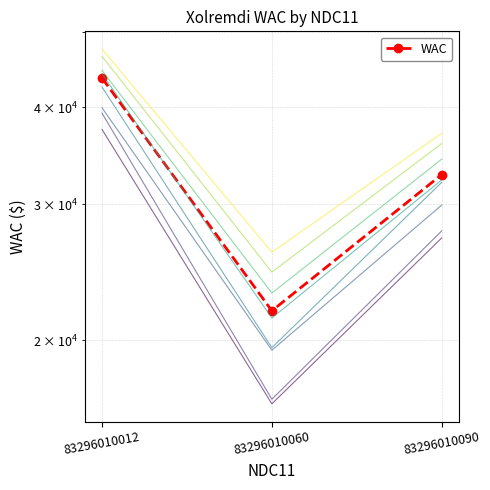

At which label is the value closest to 32742?

83296010090